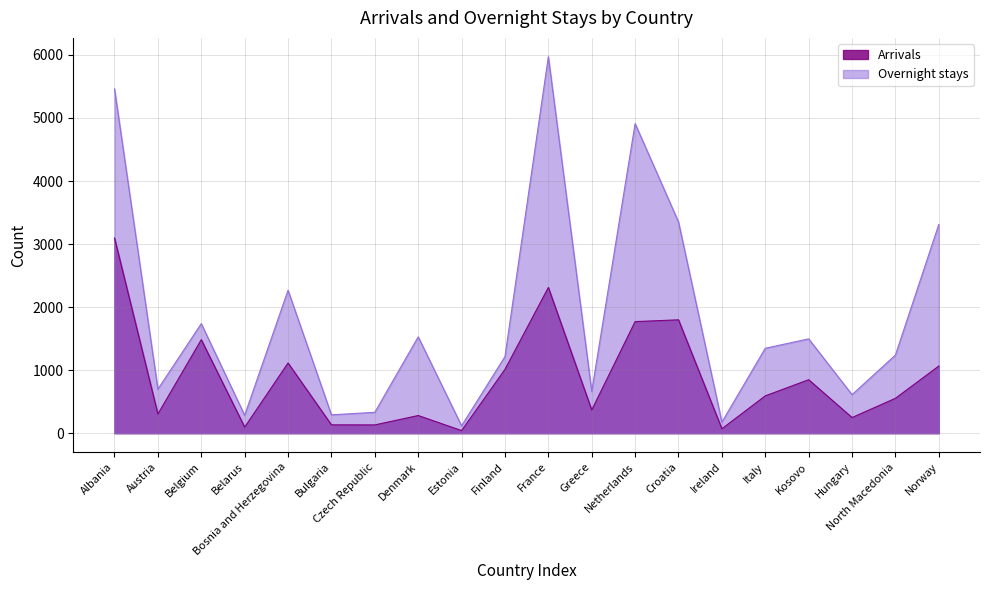

True or false: Arrivals and Overnight stays cross at least once.

False